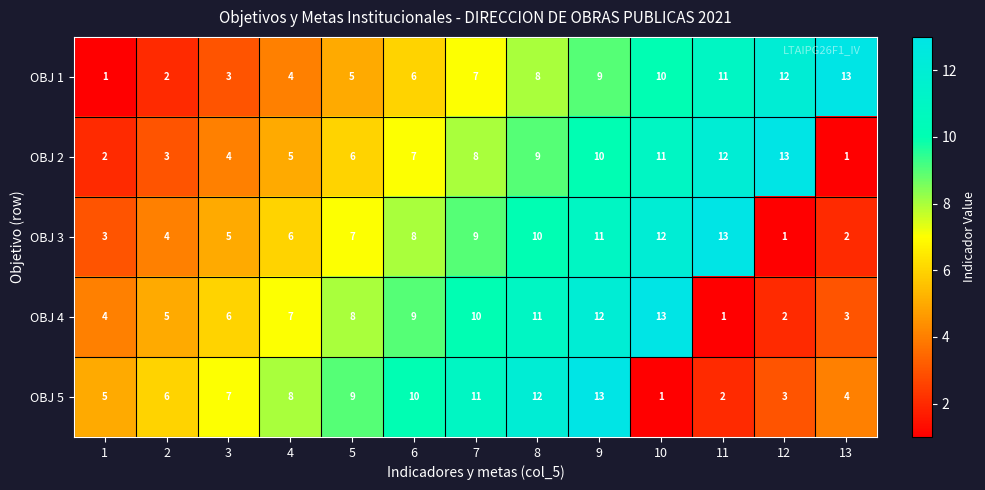

What is the difference between the OBJ 4 values at 4 and 10?

6